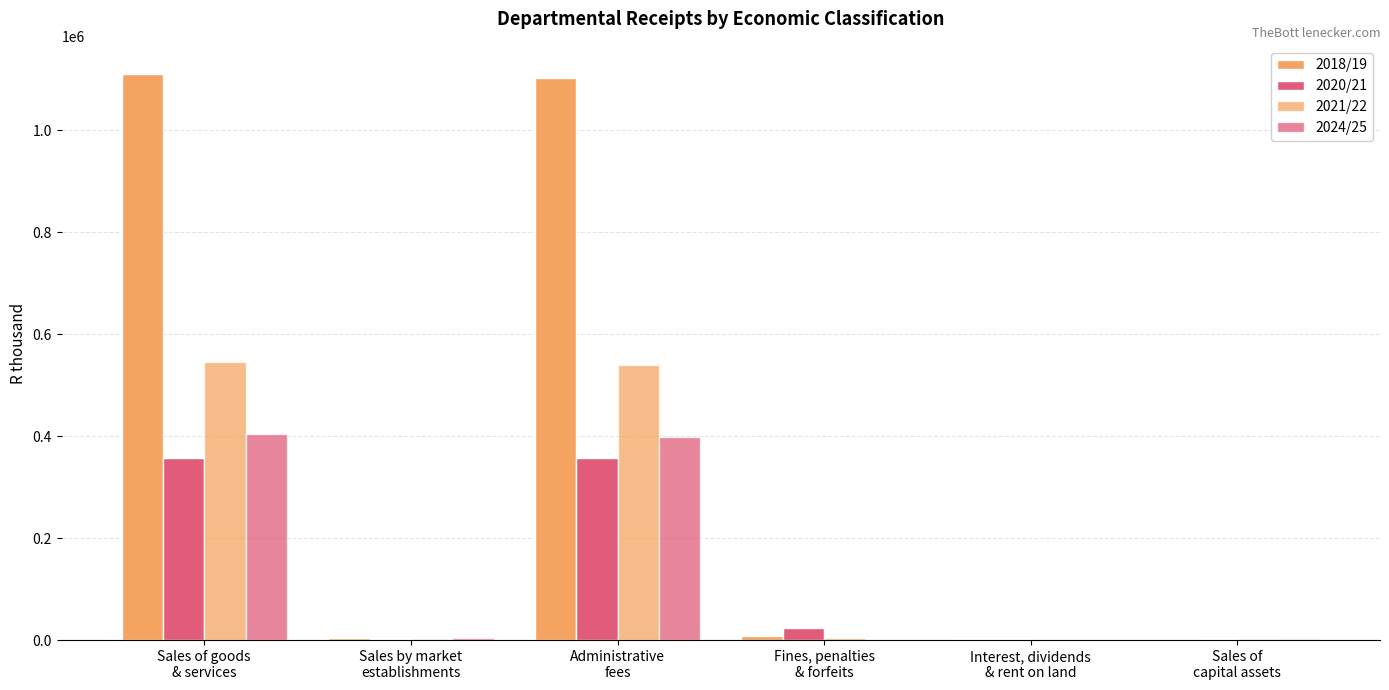

At Sales of
capital assets, list the series in order from smallest to largest.

2018/19, 2020/21, 2024/25, 2021/22